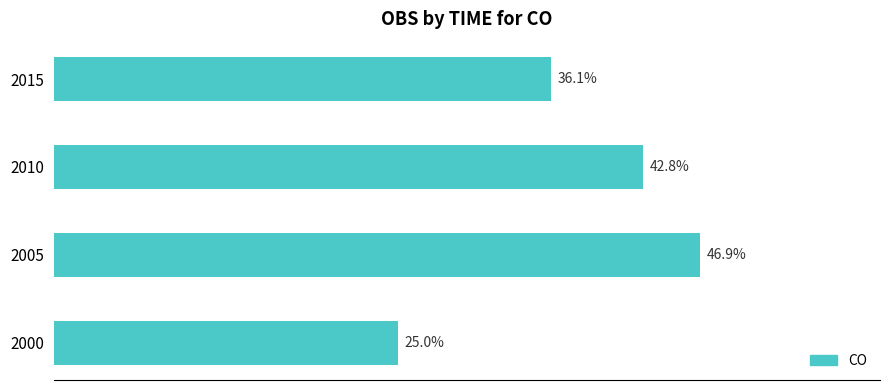

List the labels in order of value, largest first.

2005, 2010, 2015, 2000